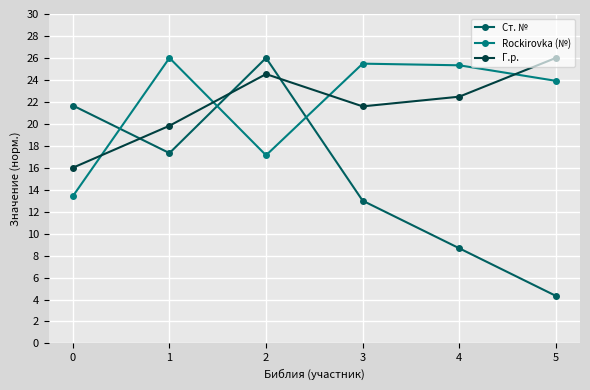

What is the difference between the maximum and minimum values in the Г.р. series?

10.0